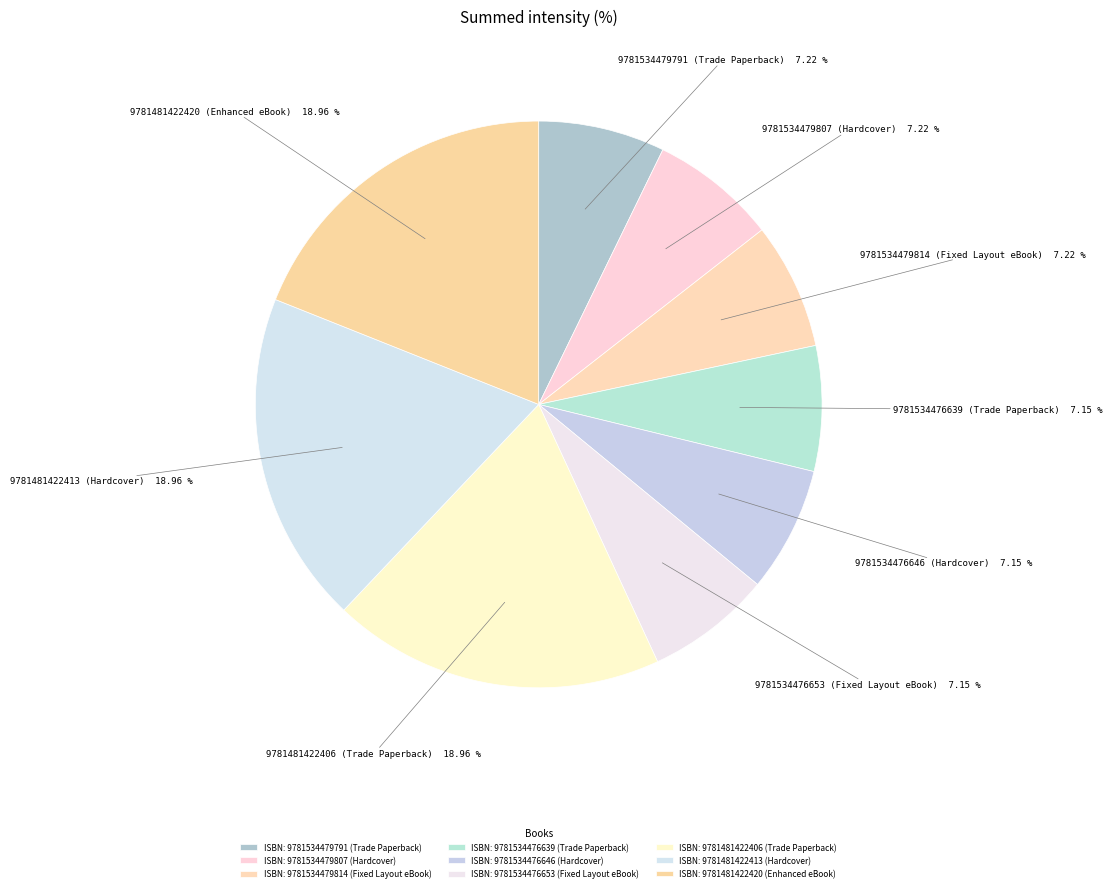

To the nearest percent, what portion does 9781481422413 (Hardcover) represent?

19%